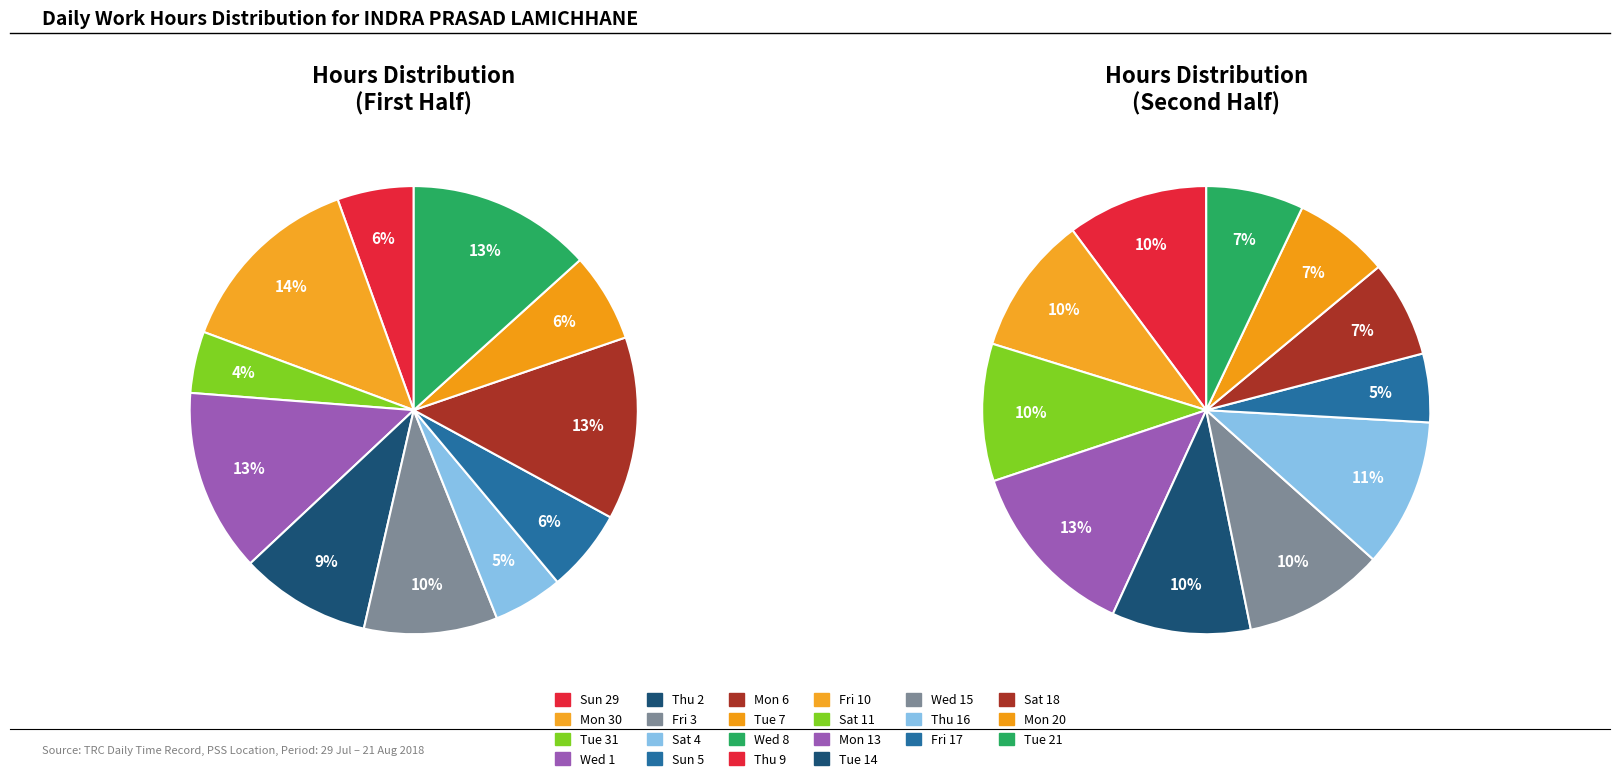

Which category has the biggest portion of the pie?

Mon 30